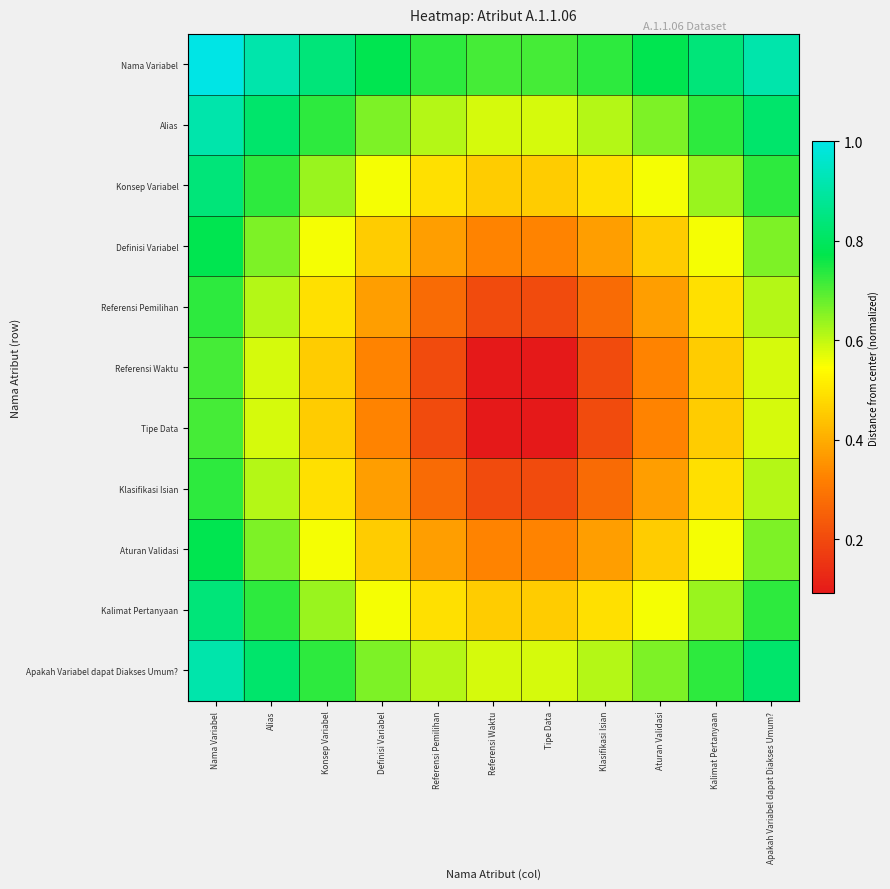

Rank the series by their maximum value, from lowest to highest.

Referensi Waktu, Tipe Data, Referensi Pemilihan, Klasifikasi Isian, Definisi Variabel, Aturan Validasi, Konsep Variabel, Kalimat Pertanyaan, Alias, Apakah Variabel dapat Diakses Umum?, Nama Variabel